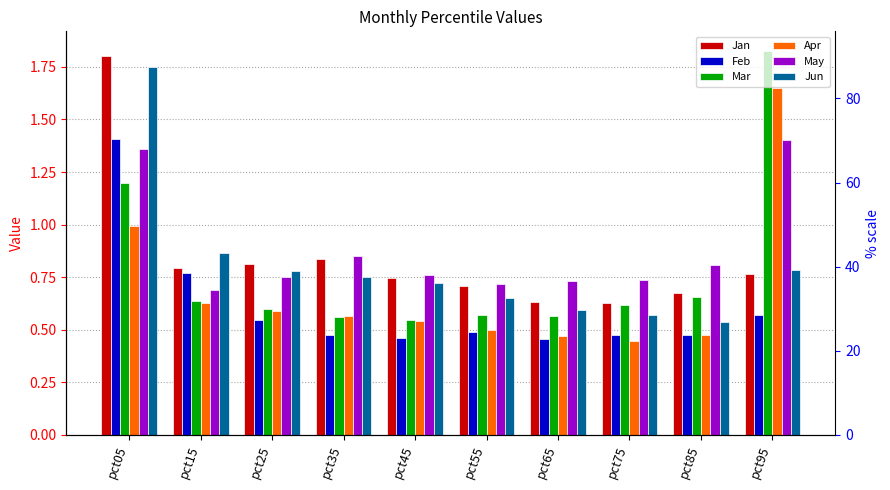

At which category is the sum across all series the highest?

pct05